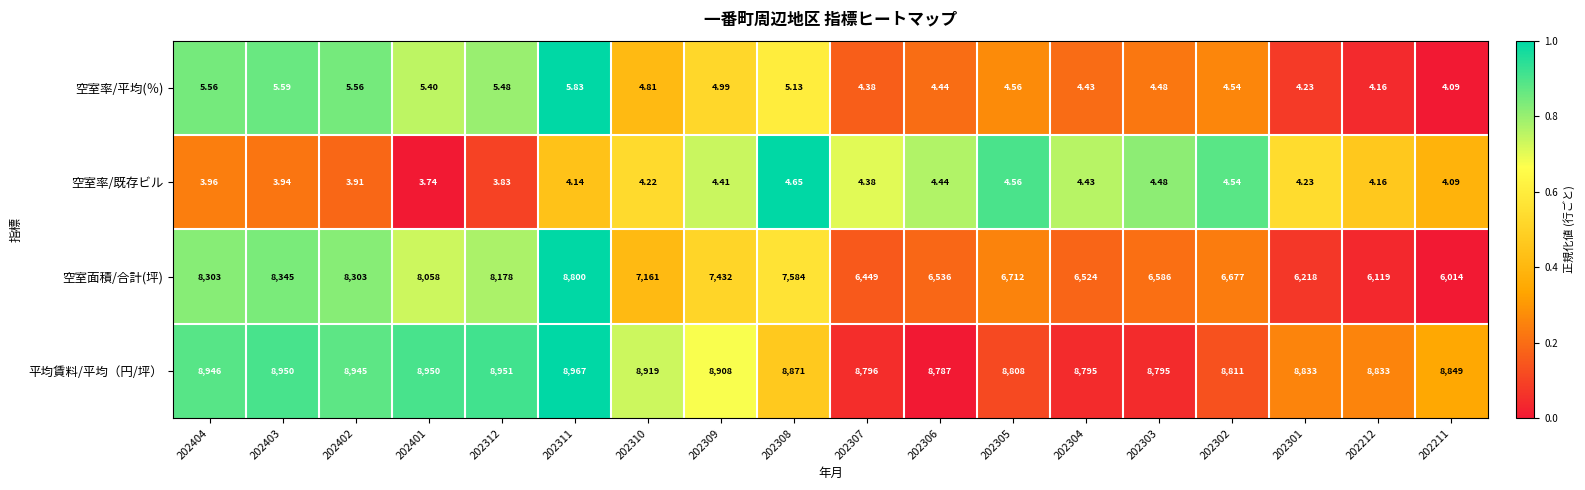

List the series in order of their peak value, highest first.

平均賃料/平均（円/坪）, 空室面積/合計(坪), 空室率/平均(％), 空室率/既存ビル